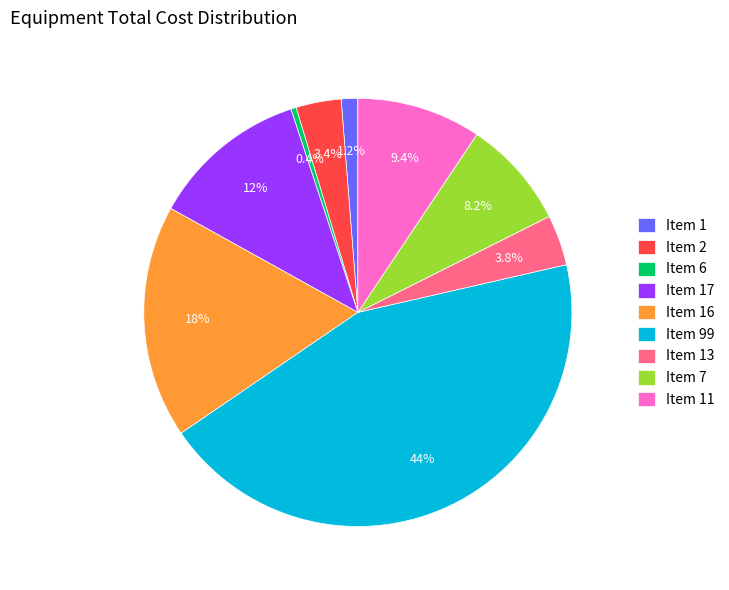

To the nearest percent, what is the average slice percentage?

11%